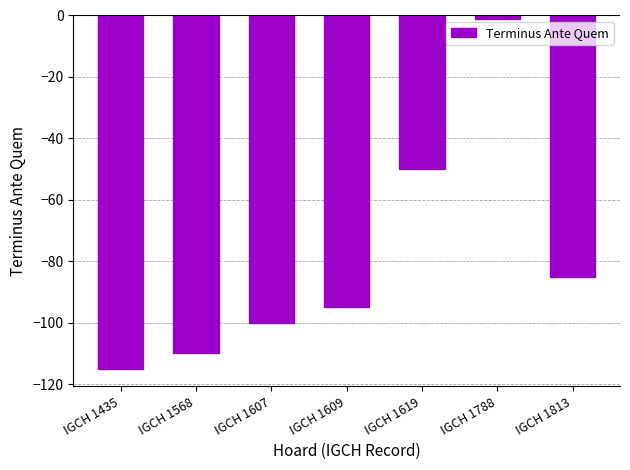

What is the difference between the maximum and minimum values?

114